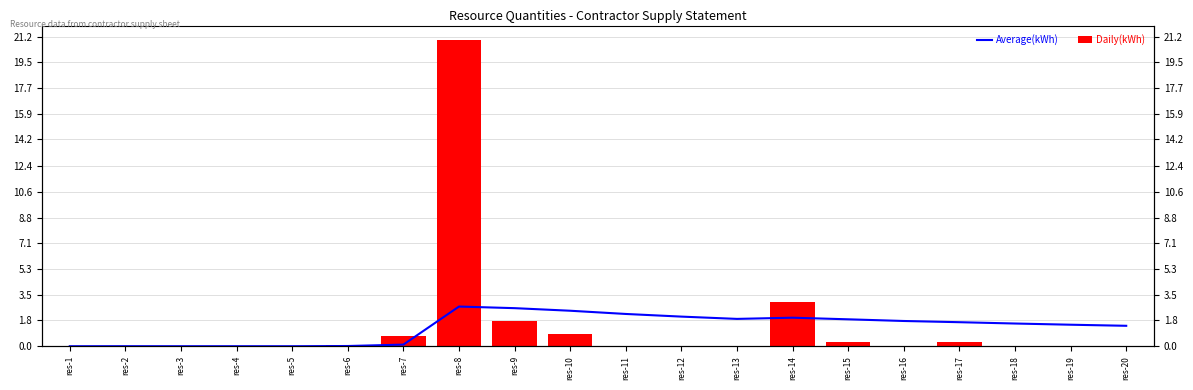

At which label does Daily(kWh) reach its peak?

res-8